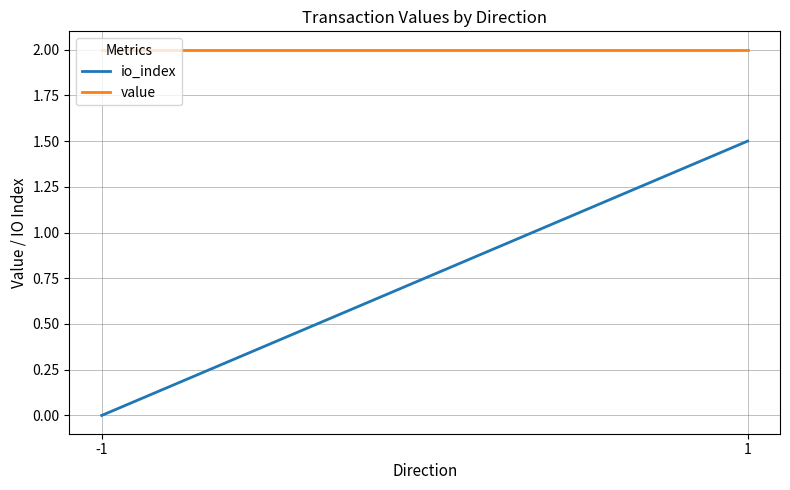

How many lines are shown in the chart?

2